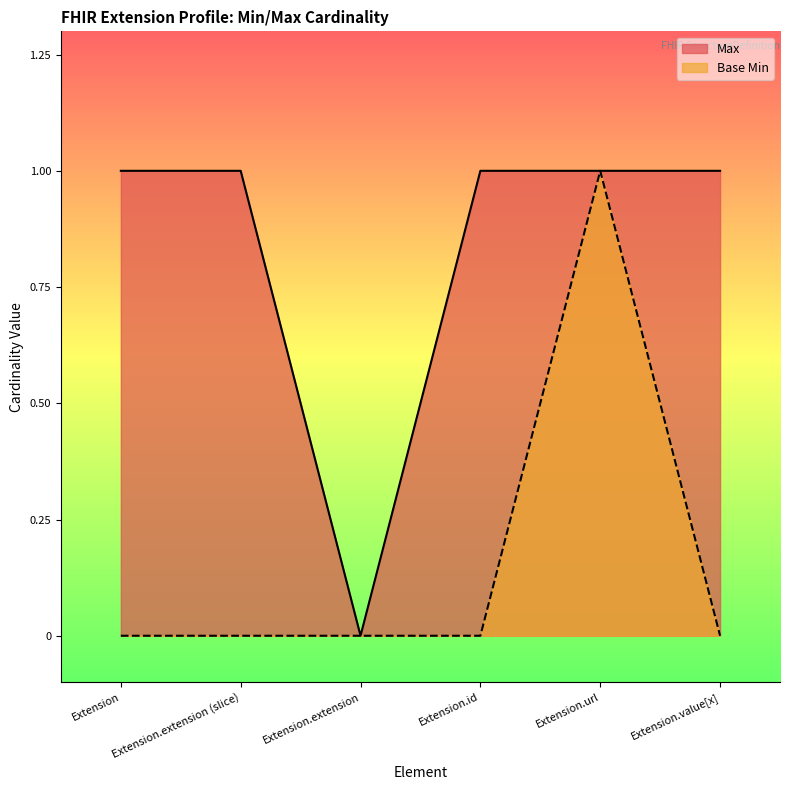

Which label corresponds to the largest value in the chart?

Extension